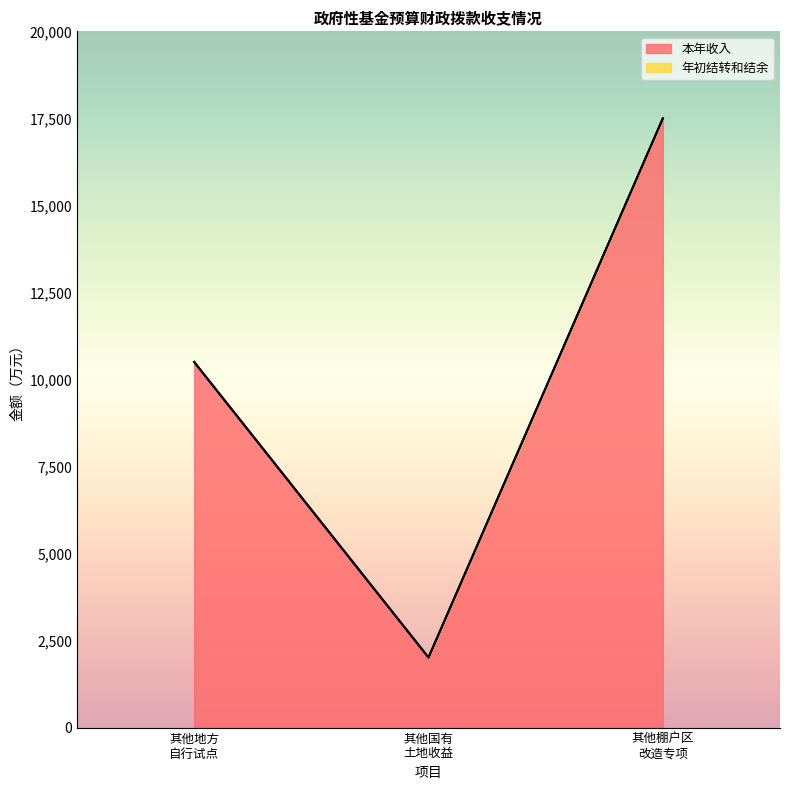

What is the lowest value of the 本年收入 series?

2013.2